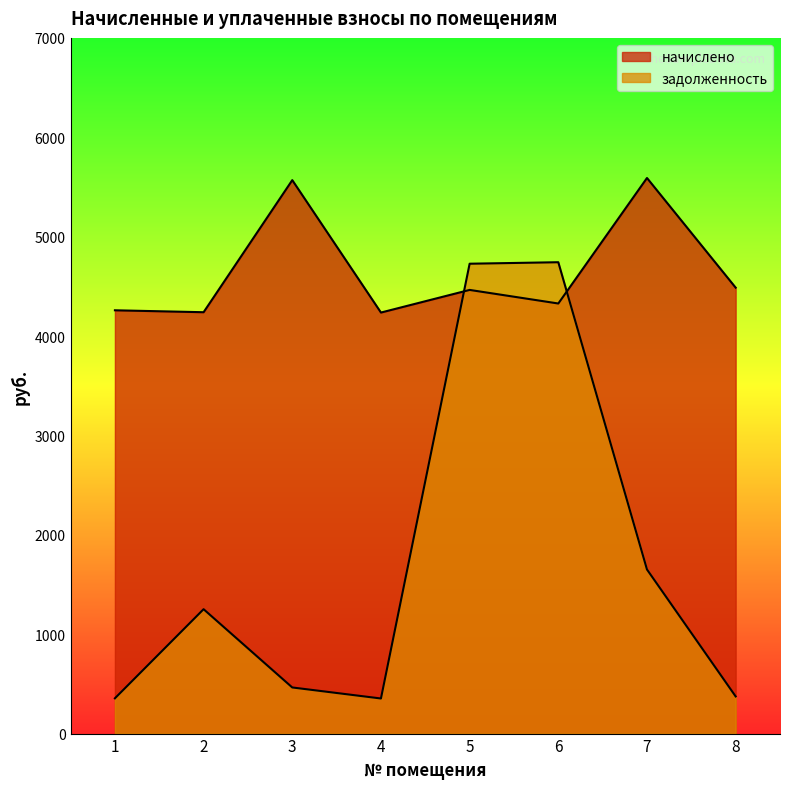

How many categories are shown in the chart?

8